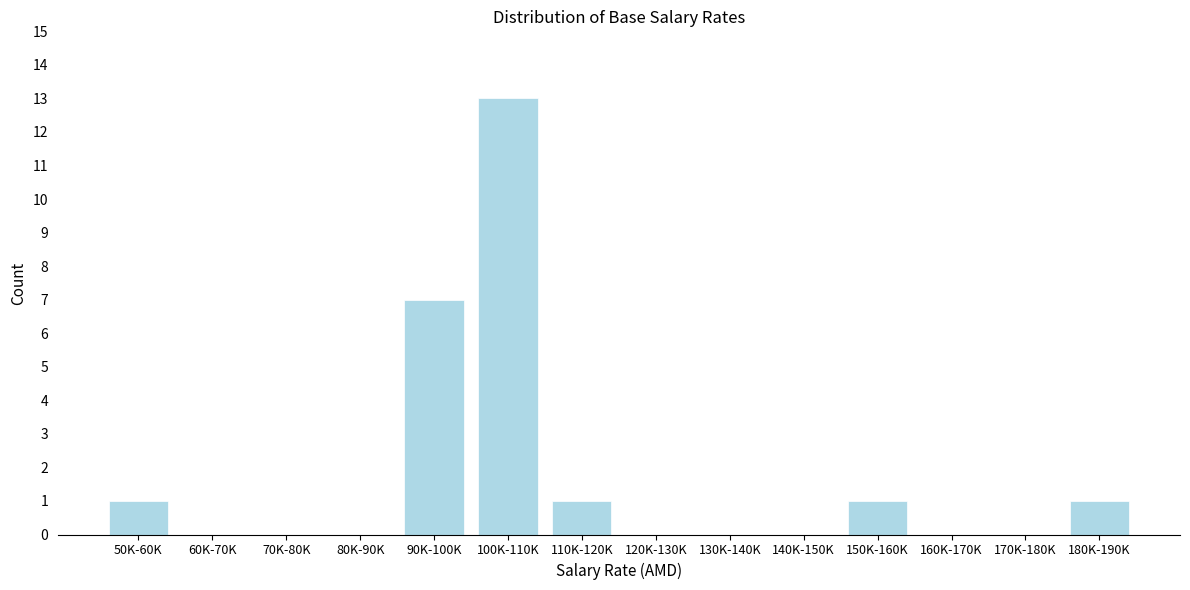

Reading left to right, what are all the values shown in this chart?

50K-60K=1	60K-70K=0	70K-80K=0	80K-90K=0	90K-100K=7	100K-110K=13	110K-120K=1	120K-130K=0	130K-140K=0	140K-150K=0	150K-160K=1	160K-170K=0	170K-180K=0	180K-190K=1